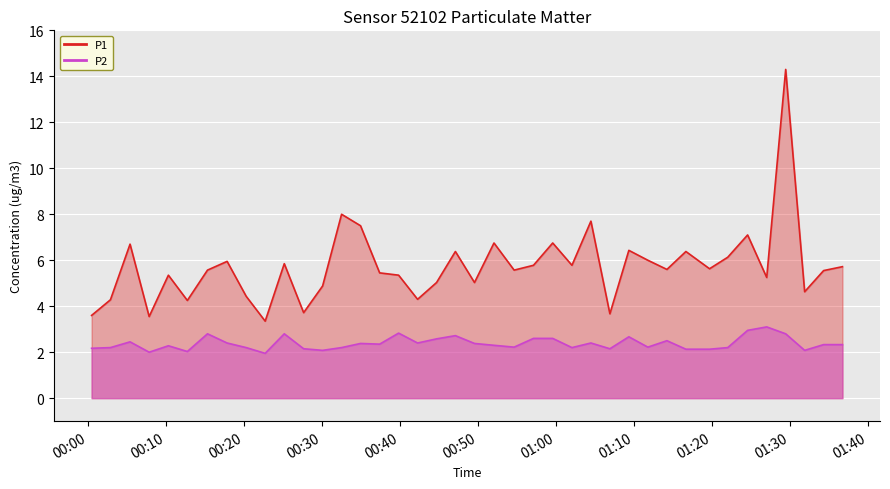

How many interior local valleys does the P1 series have?

13